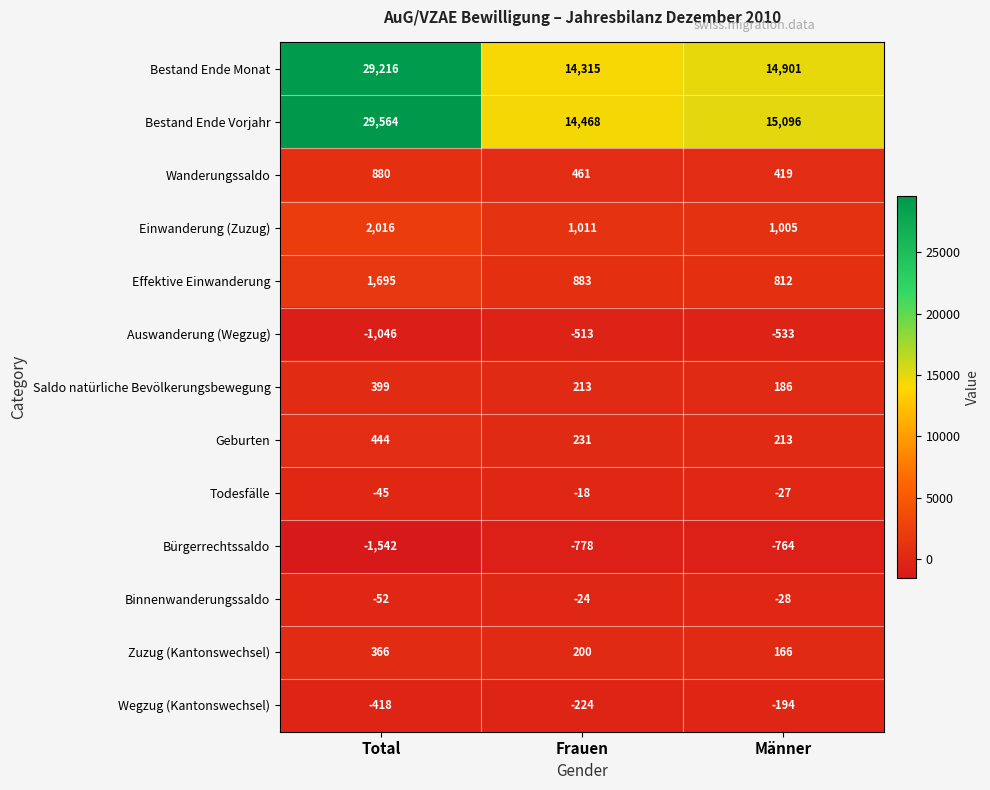

At which category is the sum across all series the highest?

Total